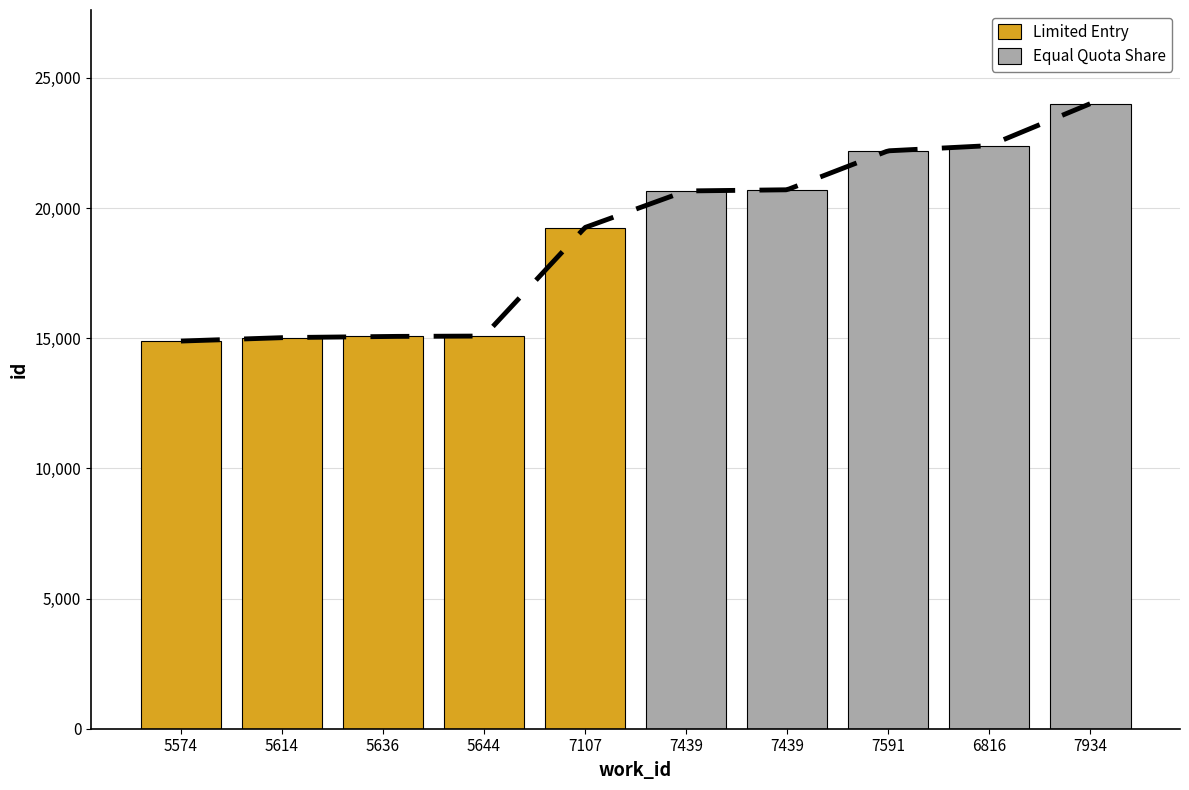

Is the value of Limited Entry at 5614 greater than the value of Equal Quota Share at 5636?

No